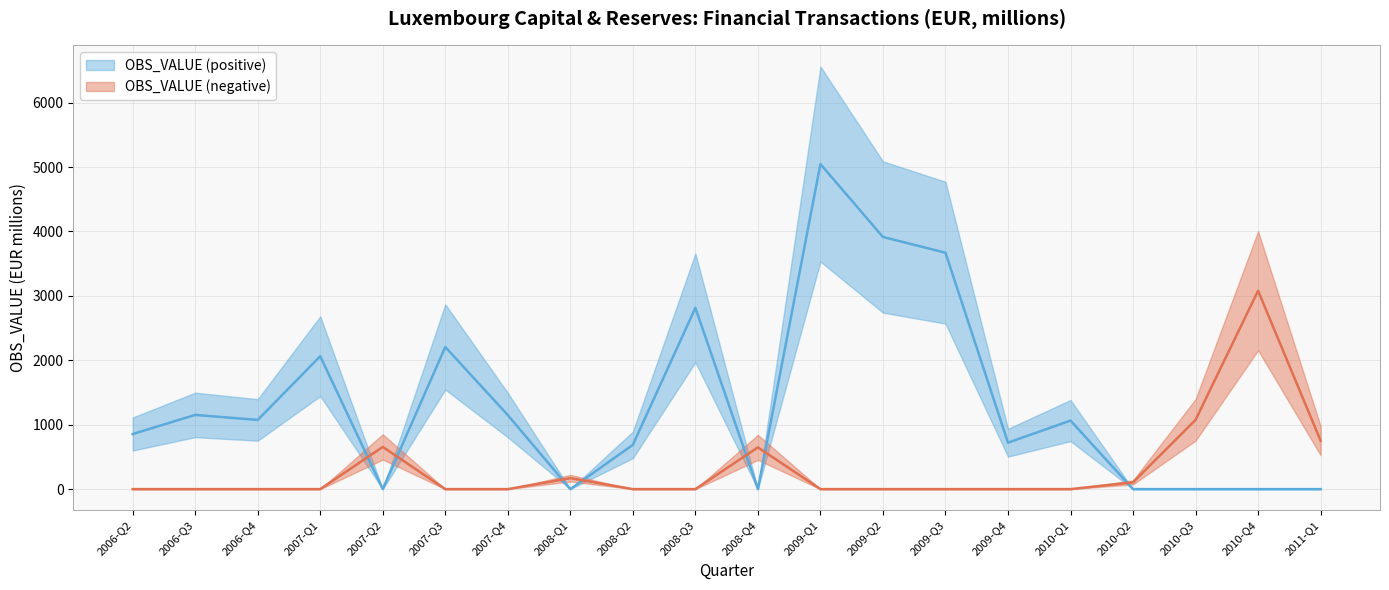

What position from the left is 2009-Q3?

14